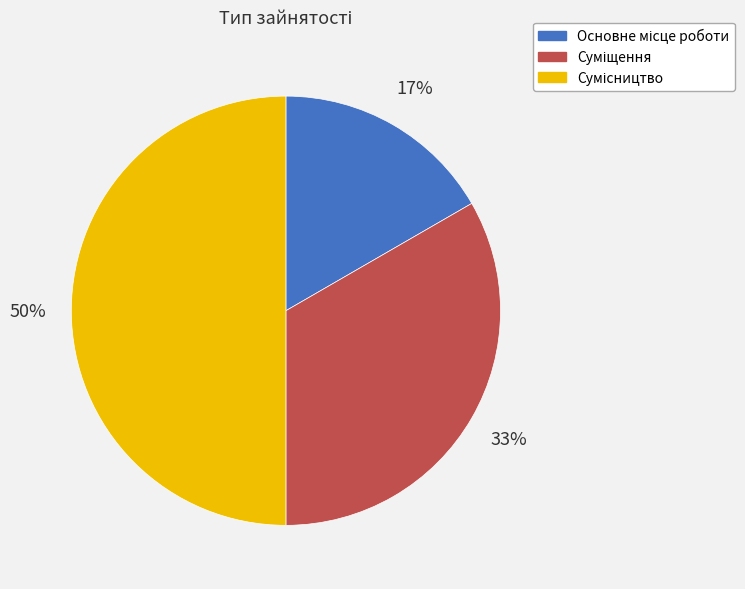

To the nearest percent, what is the difference between the largest and smallest slice percentages?

33%